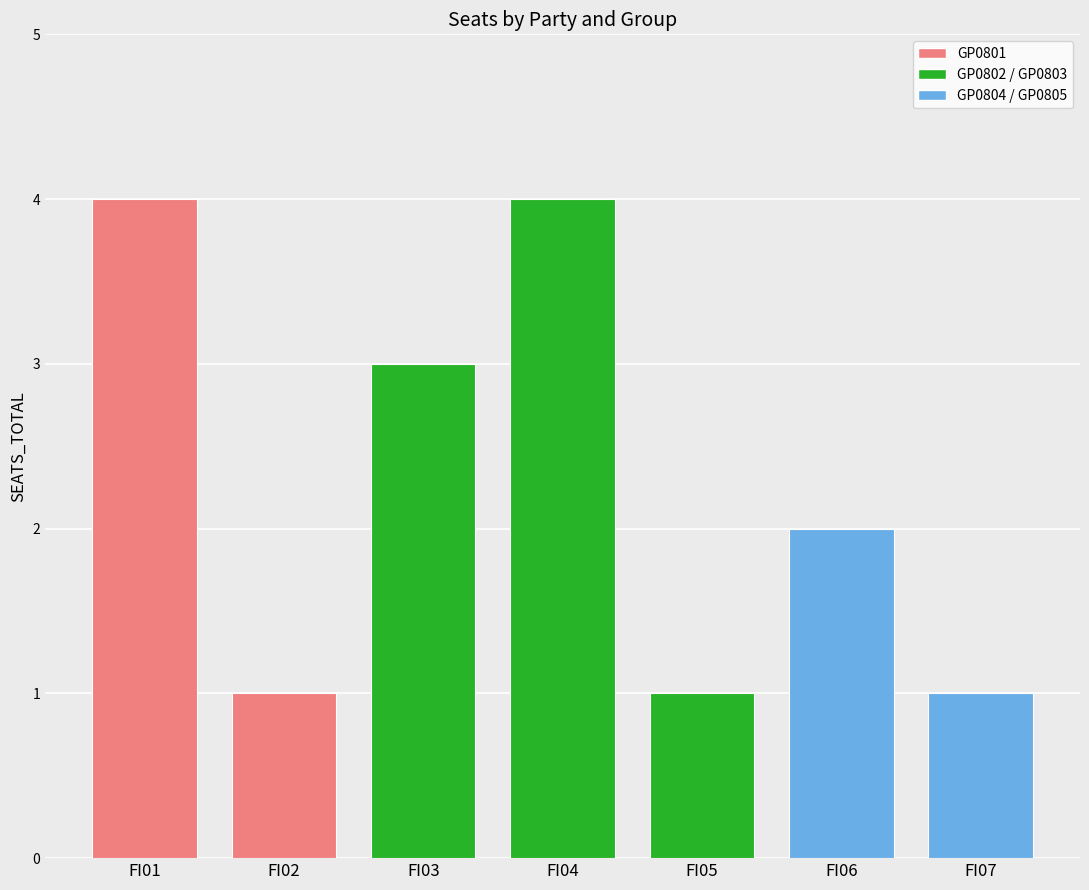

What is the value of the 6th bar from the left?

2